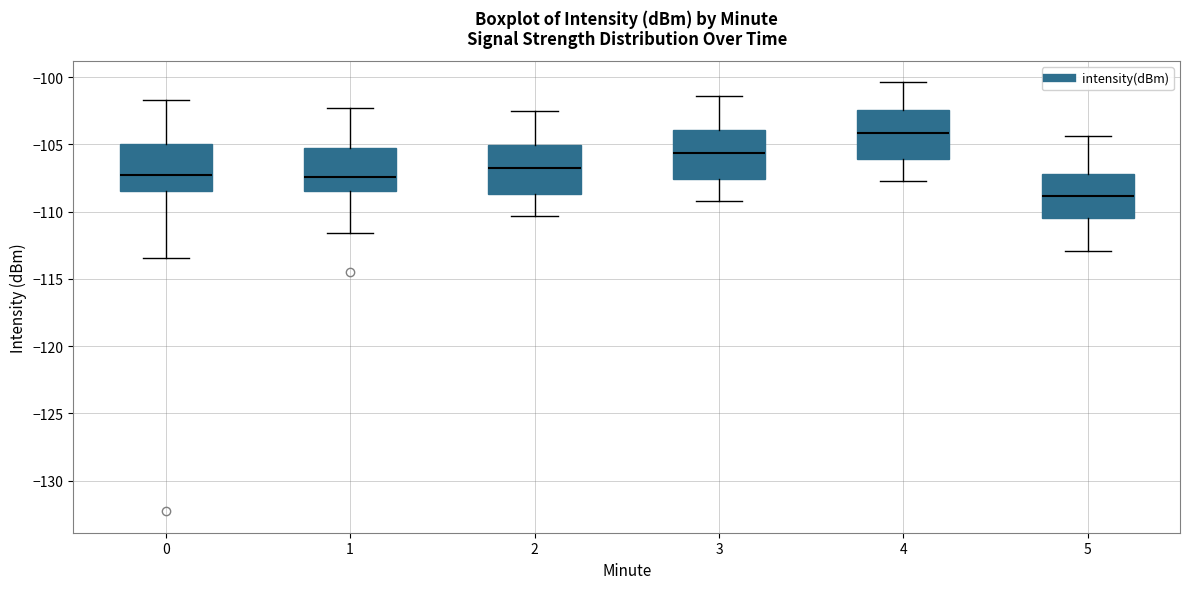

Reading left to right, read every box against the y-axis: the position of its median line, the range the box covers, and the ends of its whiskers. The values are not printed on the chart, so give them approximately, as read against the axis.

0: median -107.5, box -108.5 to -105.0, whiskers -113.5 to -101.5
1: median -107.5, box -108.5 to -105.5, whiskers -111.5 to -102.5
2: median -106.5, box -108.5 to -105.0, whiskers -110.5 to -102.5
3: median -105.5, box -107.5 to -104.0, whiskers -109.0 to -101.5
4: median -104.0, box -106.0 to -102.5, whiskers -107.5 to -100.5
5: median -109.0, box -110.5 to -107.0, whiskers -113.0 to -104.5